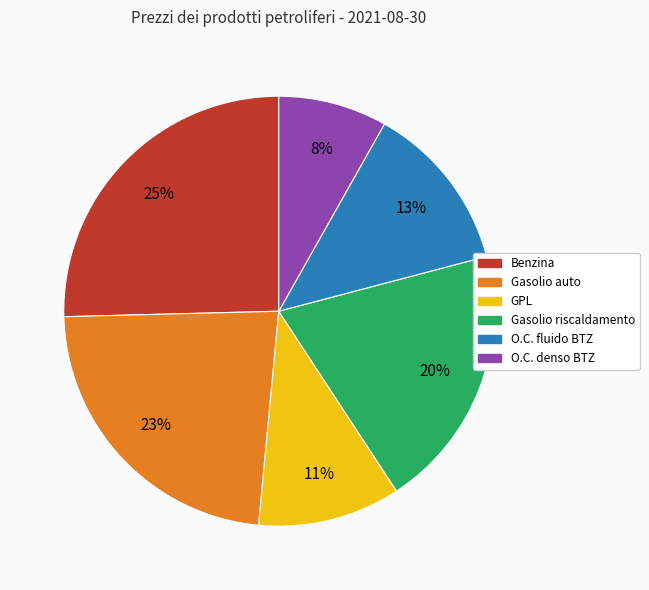

To the nearest percent, what percentage of the pie is Gasolio riscaldamento?

20%